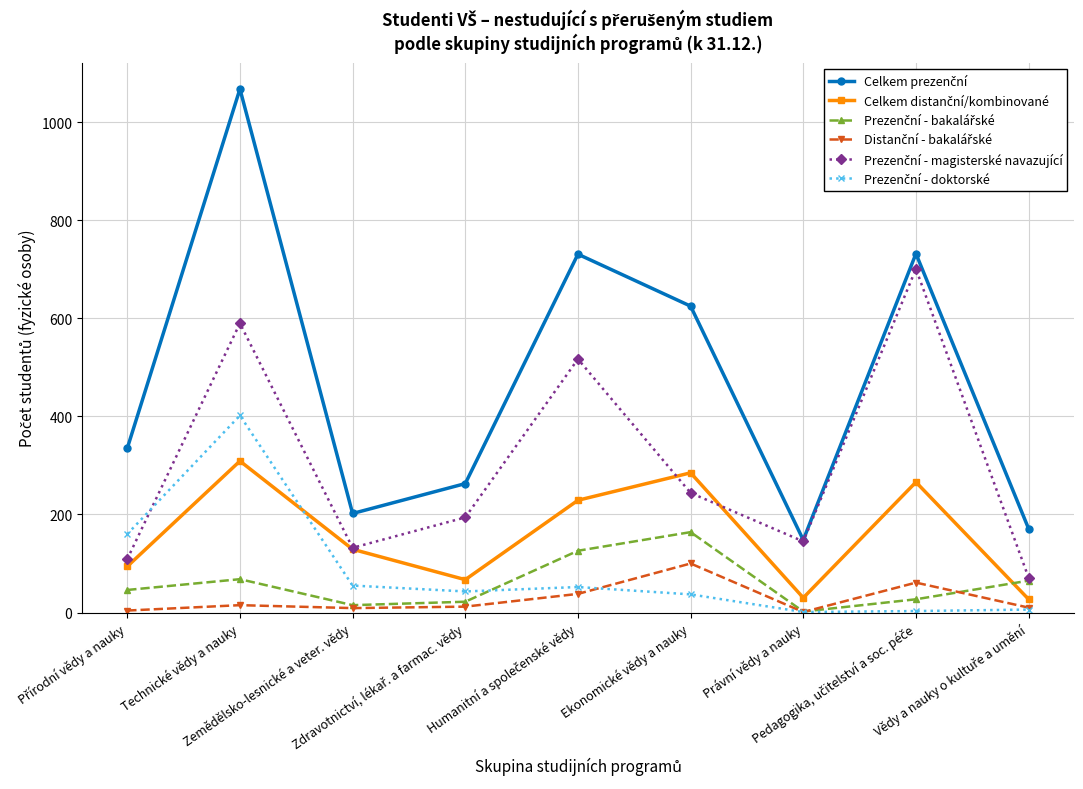

What is the value of the Prezenční - bakalářské point at the 8th from the left?

27